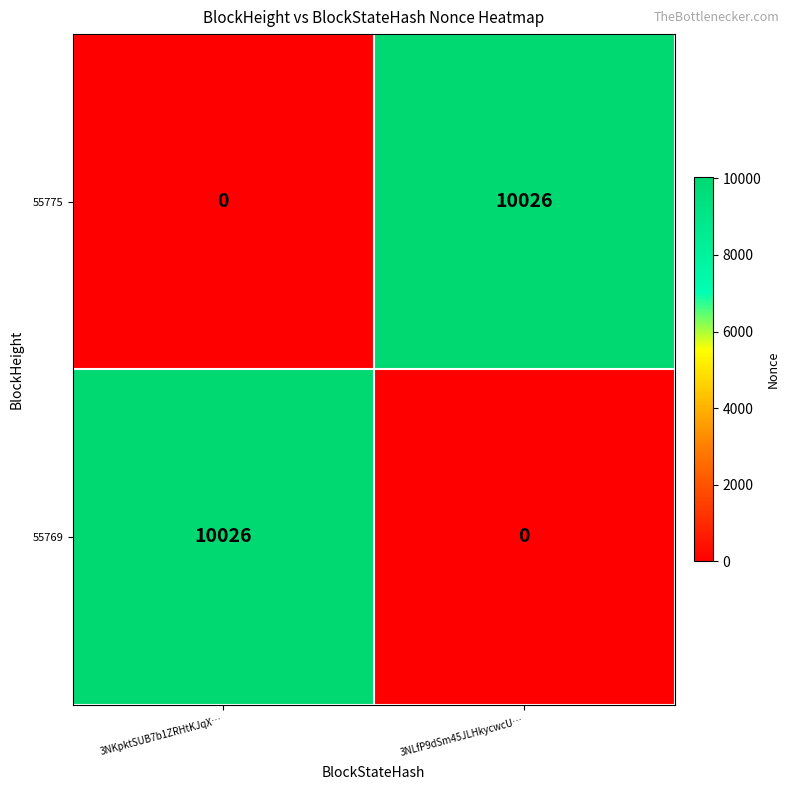

Reading left to right, what are all the values shown in this chart?

55775: 3NKpktSUB7b1ZRHtKJqX…=0	3NLfP9dSm45JLHkycwcU…=10026
55769: 3NKpktSUB7b1ZRHtKJqX…=10026	3NLfP9dSm45JLHkycwcU…=0